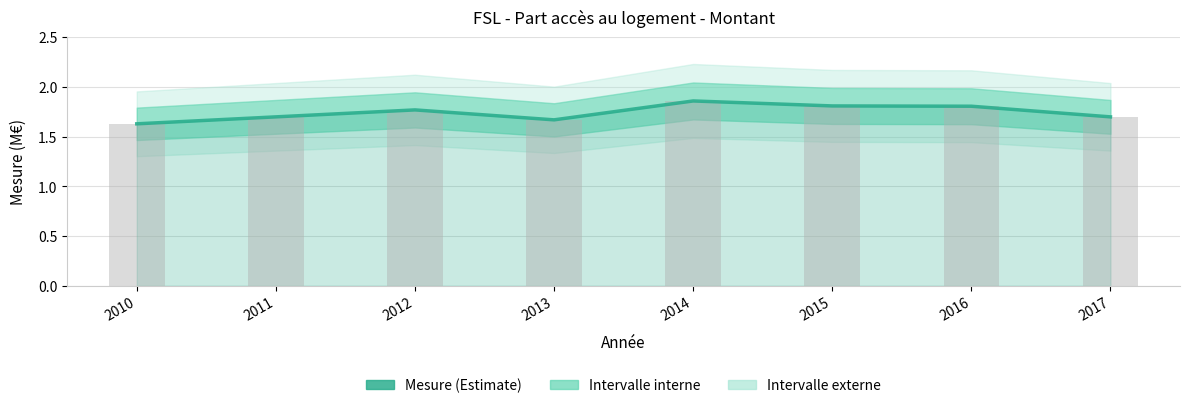

Are the bars grouped side by side (vs. stacked)?

No